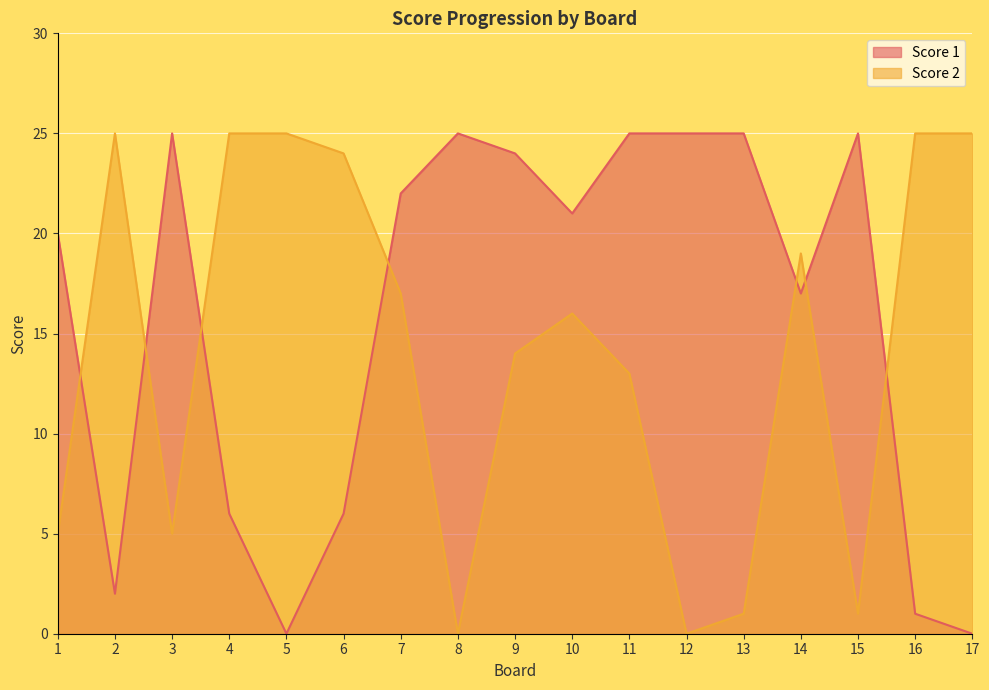

Between 15 and 3, which is larger?

15